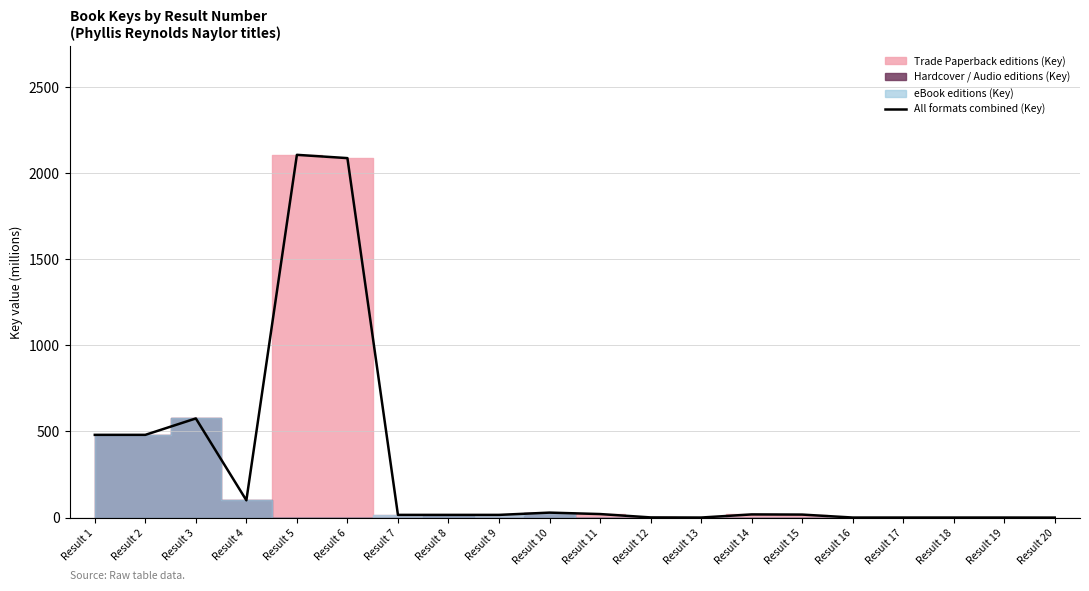

Does the chart have visible grid lines?

Yes